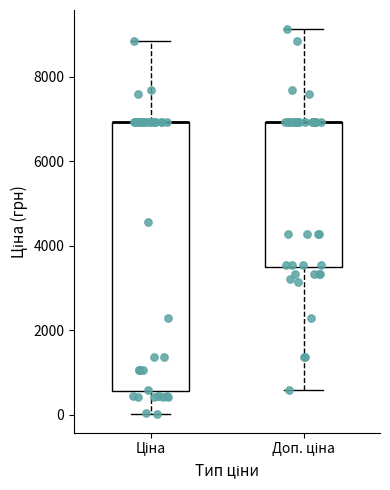

Reading left to right, transcribe this box plot: for each box, give where its median line is, the range the box spans, and where its two whiskers end, as read against the y-axis. The values are not printed on the chart, so give them approximately, as read against the axis.

Ціна: median 7000 (drawn on the box's upper edge), box 600 to 7000, whiskers 0 to 8800
Доп. ціна: median 7000 (drawn on the box's upper edge), box 3400 to 7000, whiskers 600 to 9200